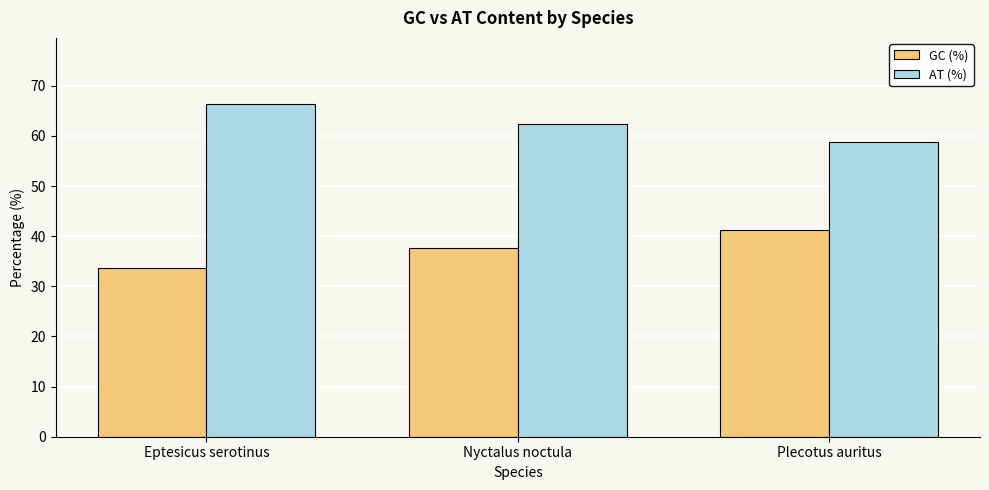

Rank the series by their maximum value, from lowest to highest.

GC (%), AT (%)